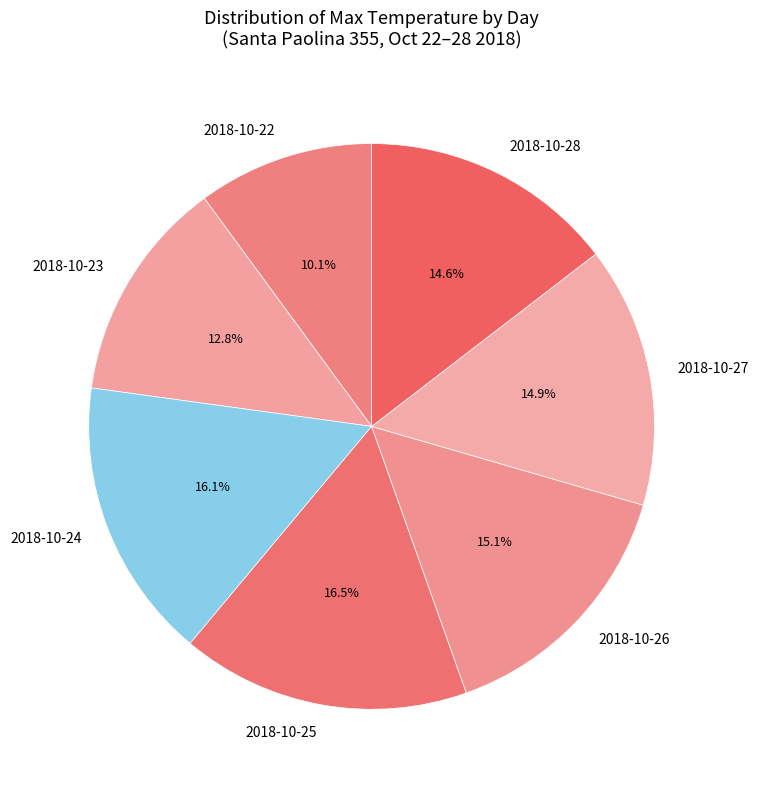

To the nearest percent, what is the difference between the largest and smallest slice percentages?

6%